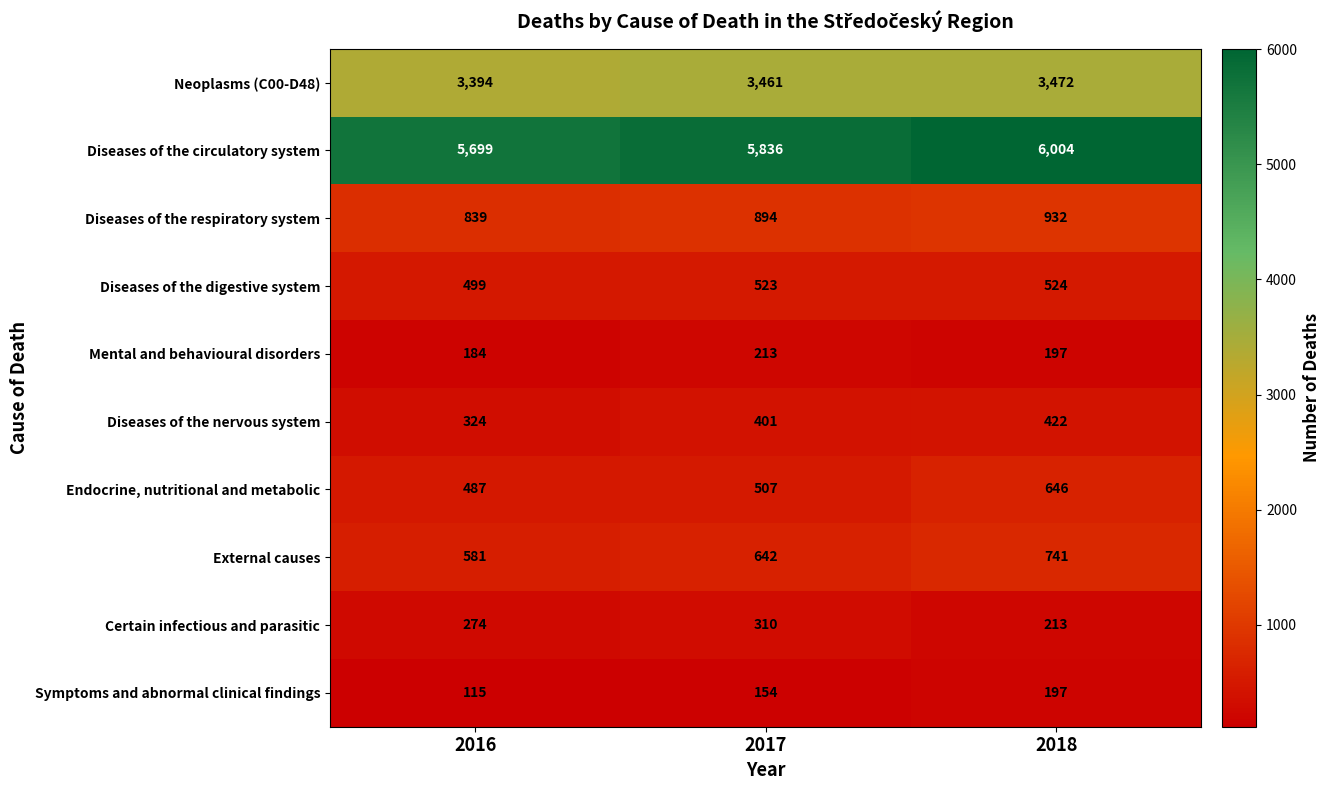

What is the maximum value shown in the chart?

6004